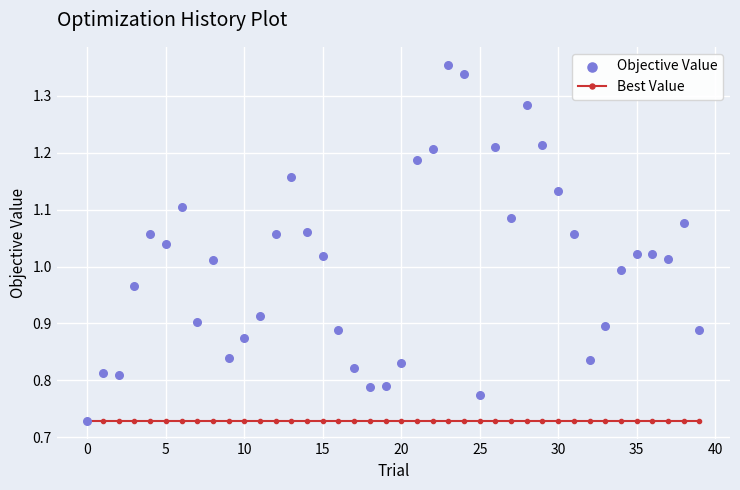

What are all the series names shown in the legend?

Best Value, Objective Value